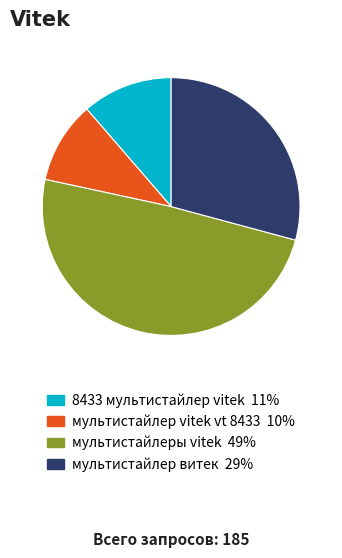

The мультистайлеры vitek slice represents 35% of the pie. True or false?

False